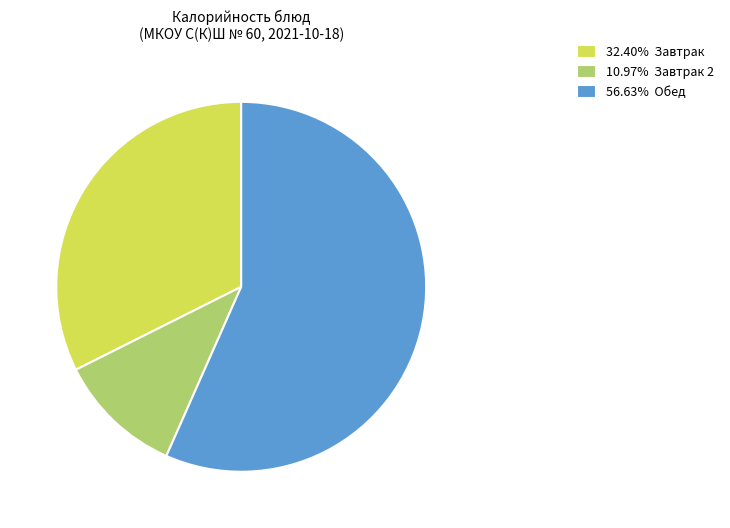

Is there any slice that represents more than half of the pie?

Yes